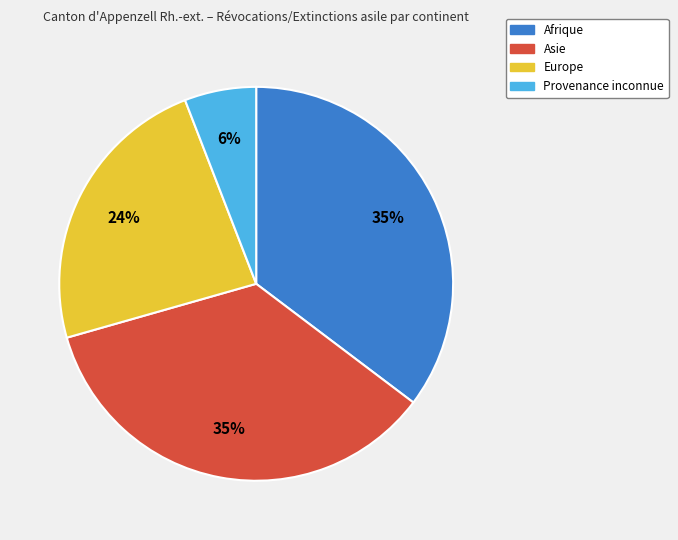

What percentage is the Afrique slice, to the nearest percent?

35%